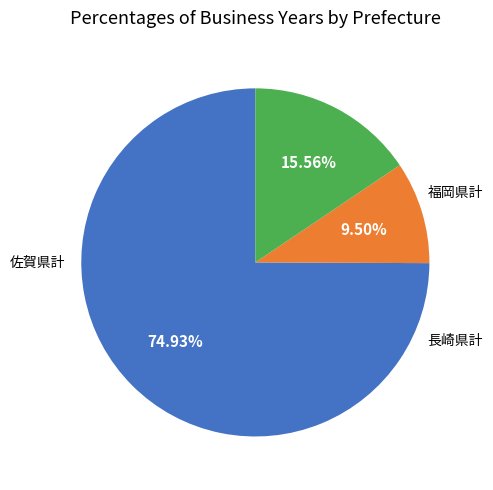

Which category accounts for the majority?

福岡県計